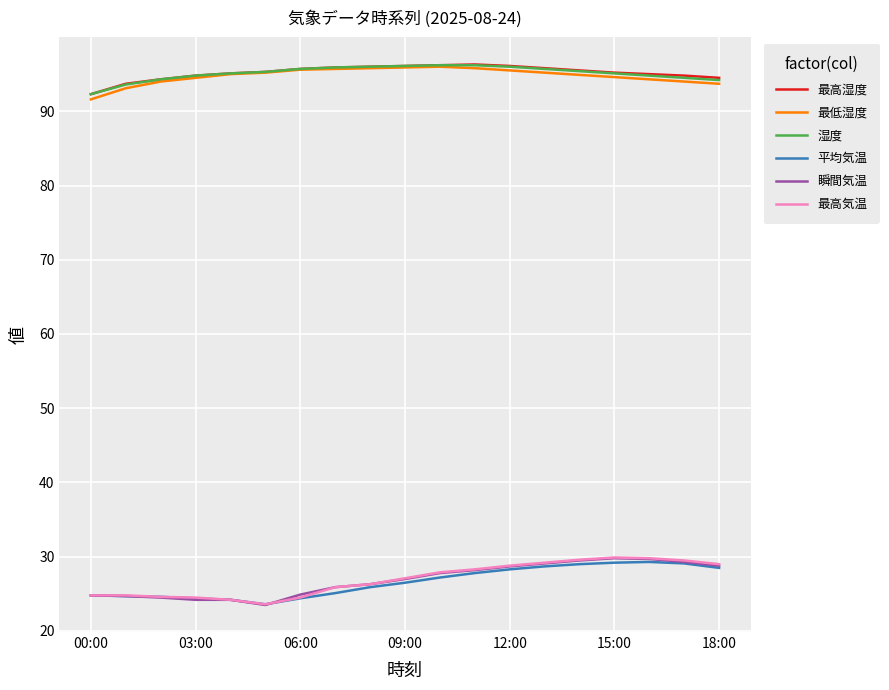

What is the maximum value shown in the chart?

96.3